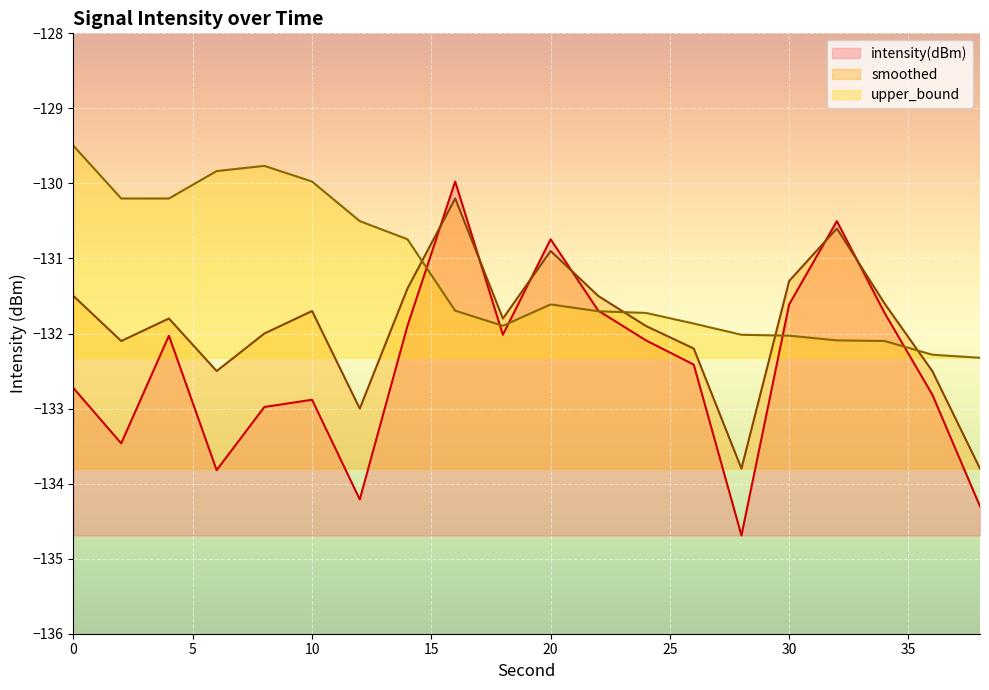

How many interior local valleys does the intensity(dBm) series have?

5